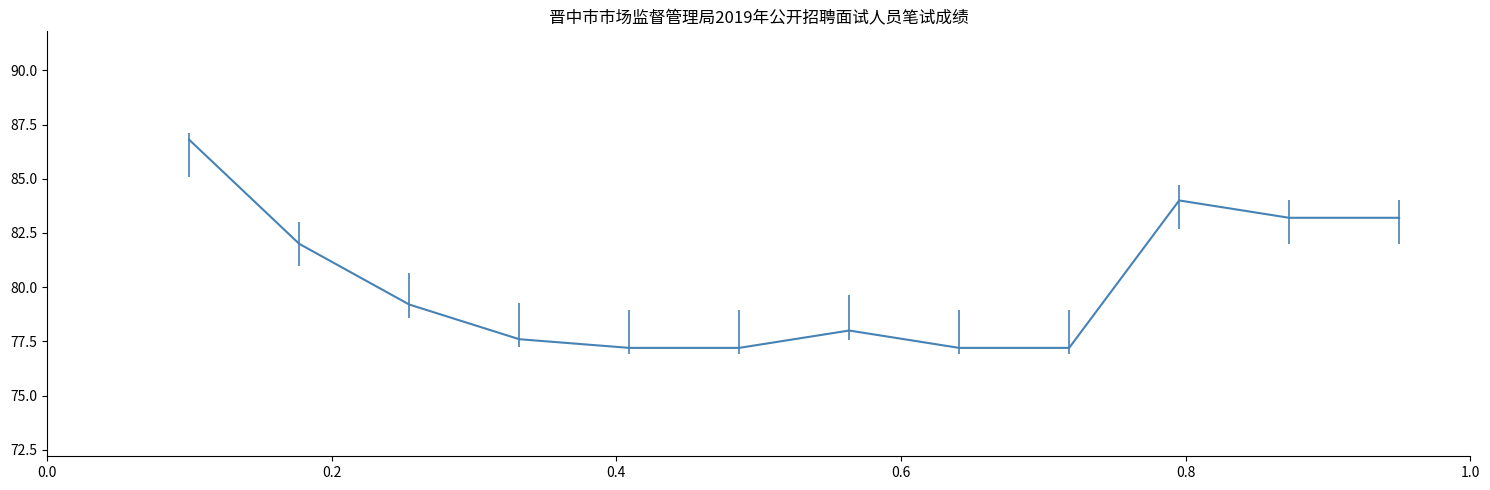

What is the difference between the second highest and second lowest values?

6.8